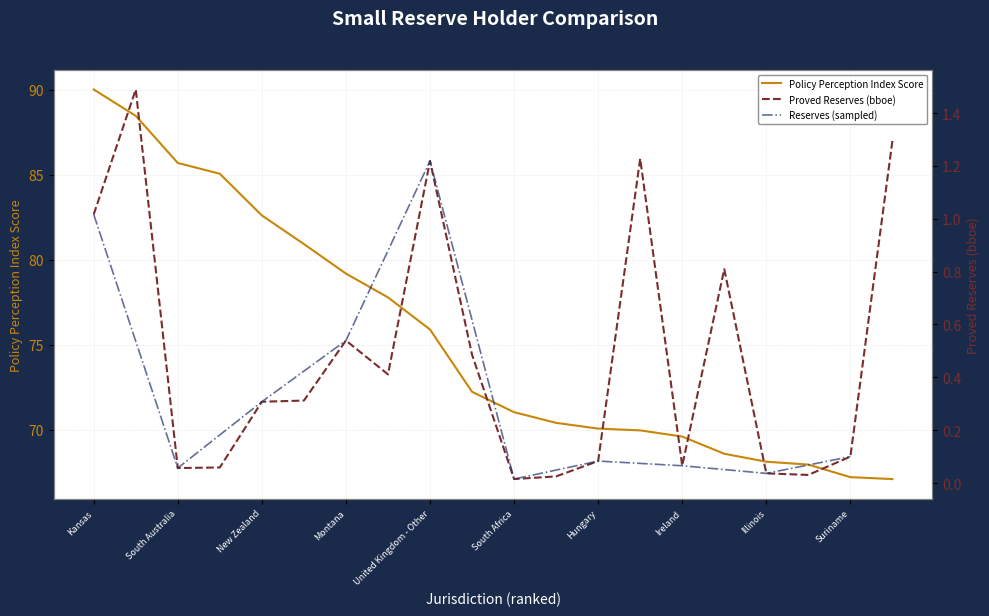

Count the number of categories in the chart.

20